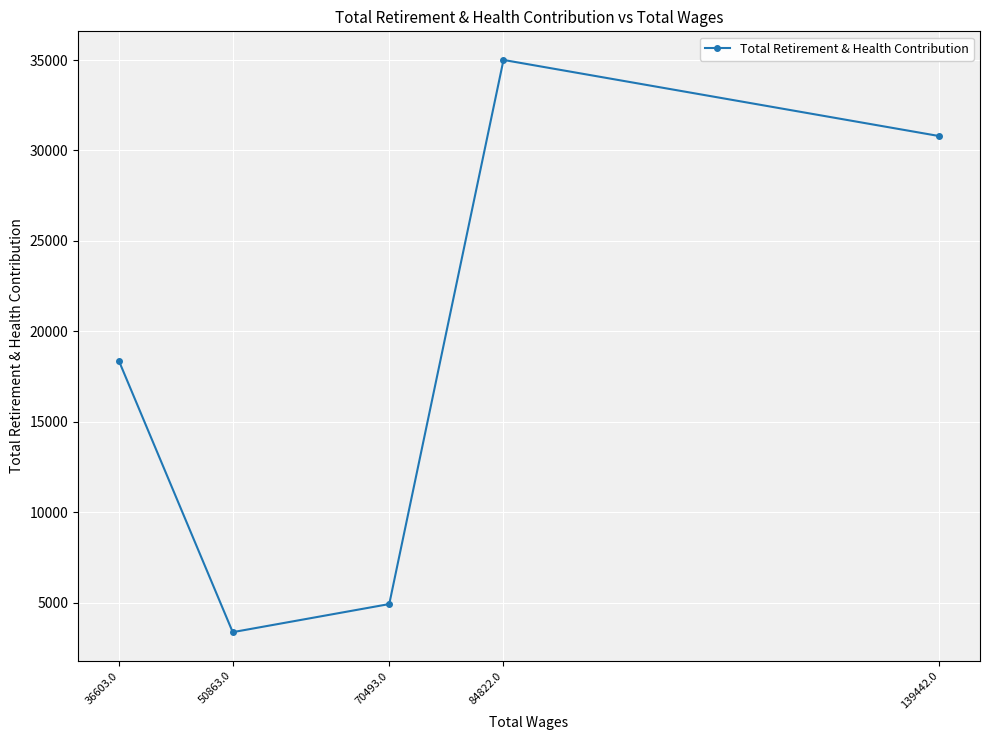

What is the greatest value displayed?

35005